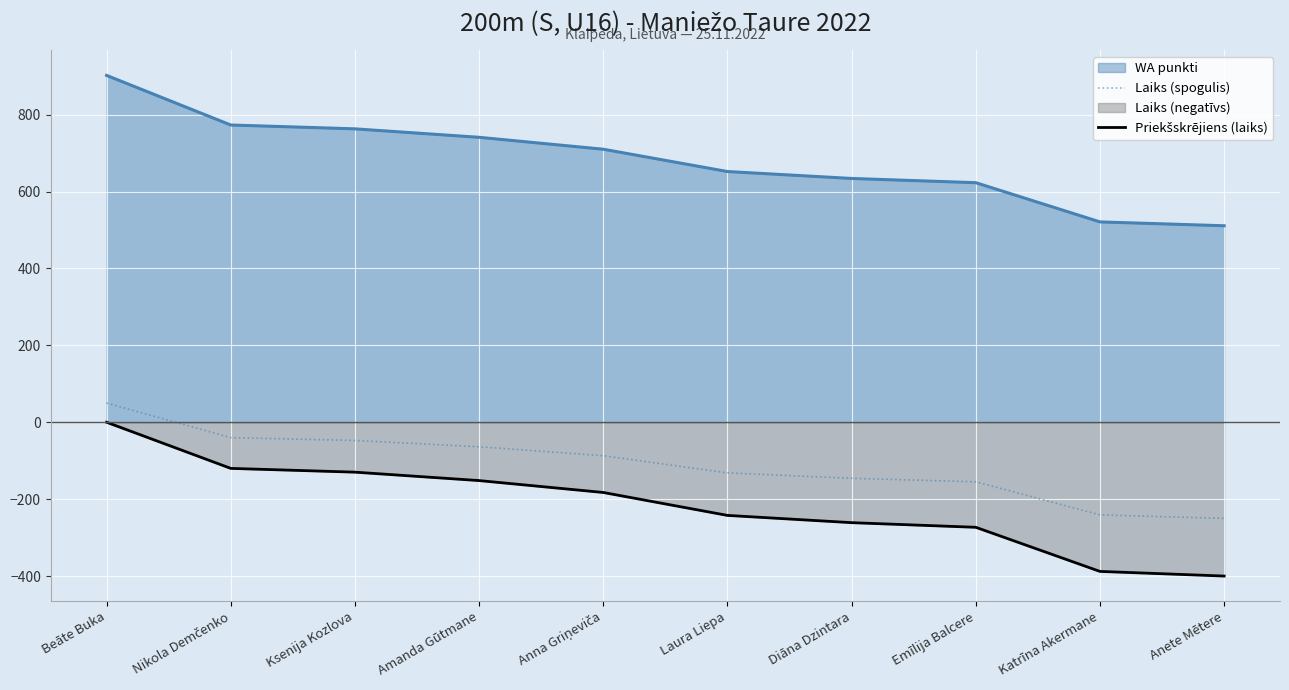

What is the difference between the Priekšskrējiens (laiks) values at Diāna Dzintara and Laura Liepa?

18.9